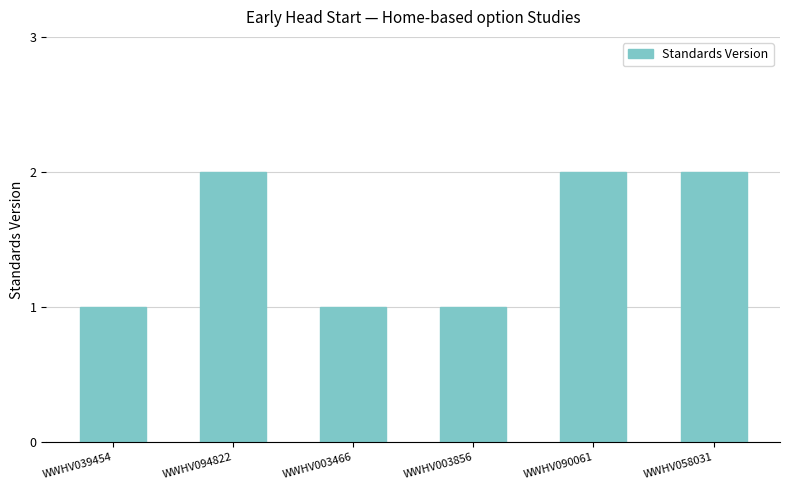

The value at WWHV090061 is 3. True or false?

False